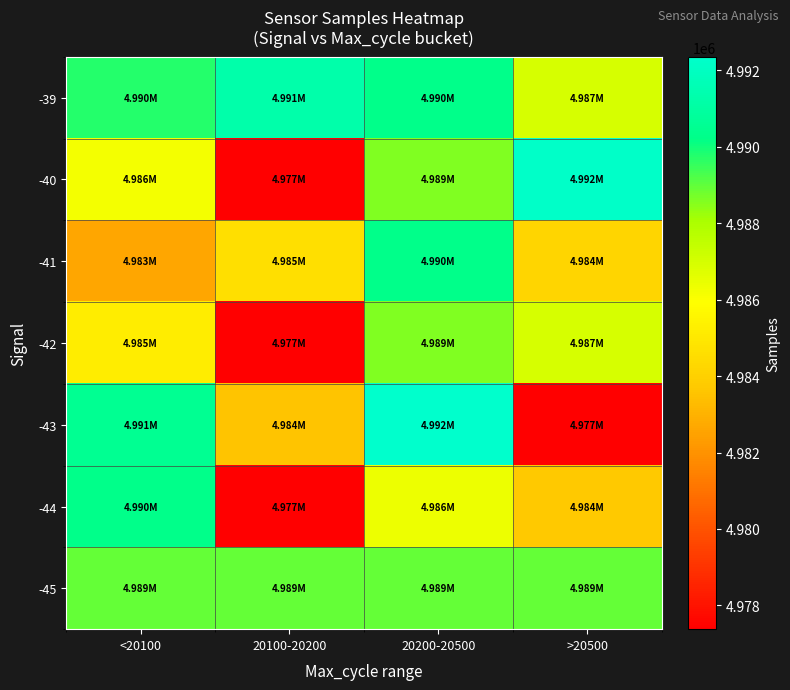

What is the total value across all series at >20500?

34900344